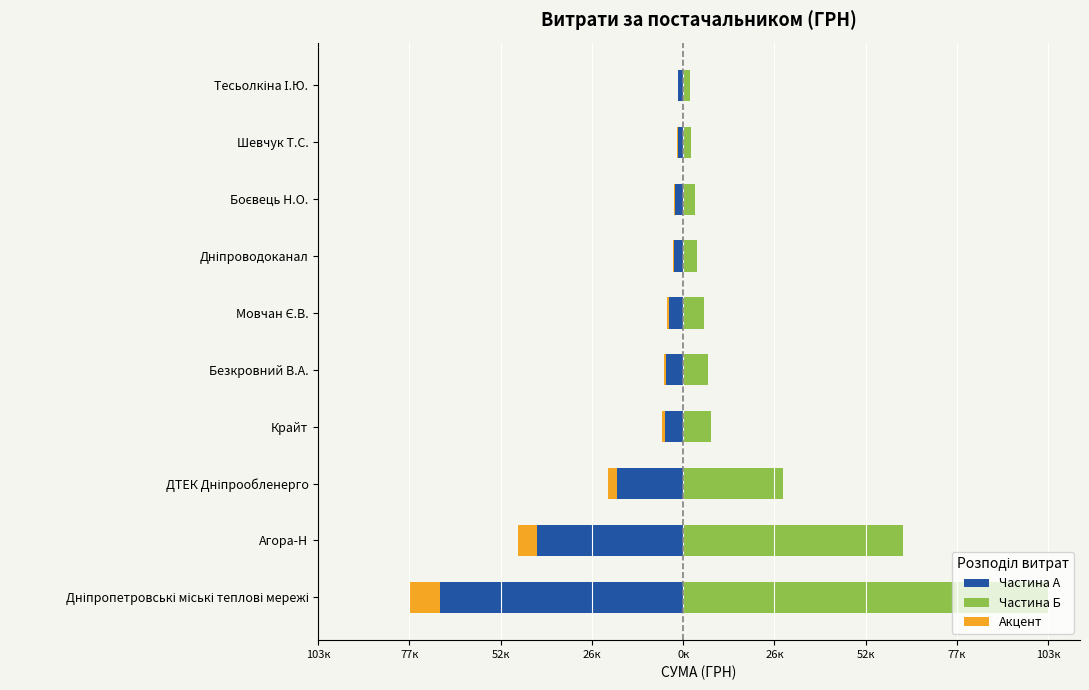

Reading right to left, list all the values displayed in this chart.

Частина А: -1354.8	-1543.2	-2248.0	-2583.2	-4028.5	-4736.2	-5223.5	-18817.6	-41502.9	-68860.4
Частина Б: 2032.3	2314.8	3372.0	3874.8	6042.8	7104.3	7835.3	28226.4	62254.4	103290.6
Акцент: -169.4	-192.9	-281.0	-322.9	-503.6	-592.0	-652.9	-2352.2	-5187.9	-8607.6